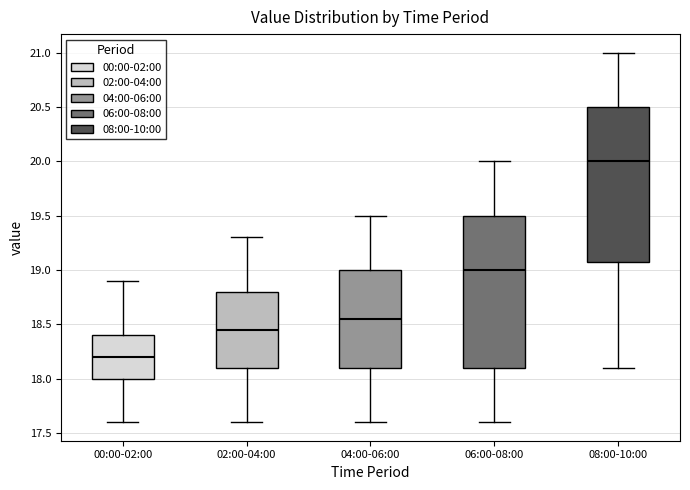

Where does the median line of the box for 08:00-10:00 sit on the y-axis? The values are not printed on the chart, so give them approximately, as read against the axis.

20.00